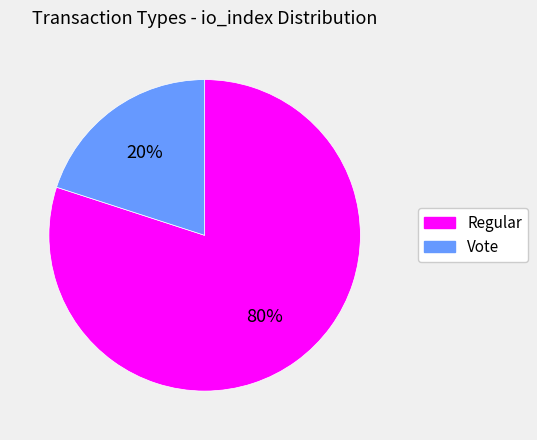

Is there a majority slice in this chart?

Yes